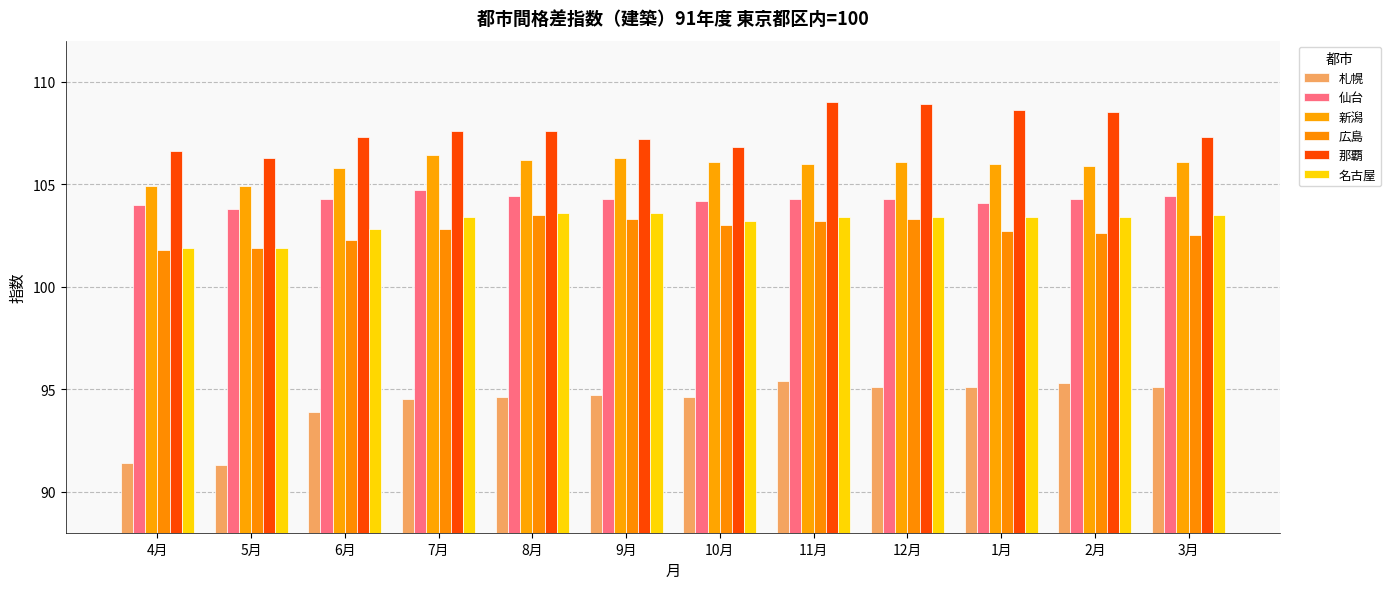

What is the sum of all 那覇 values?

1291.7